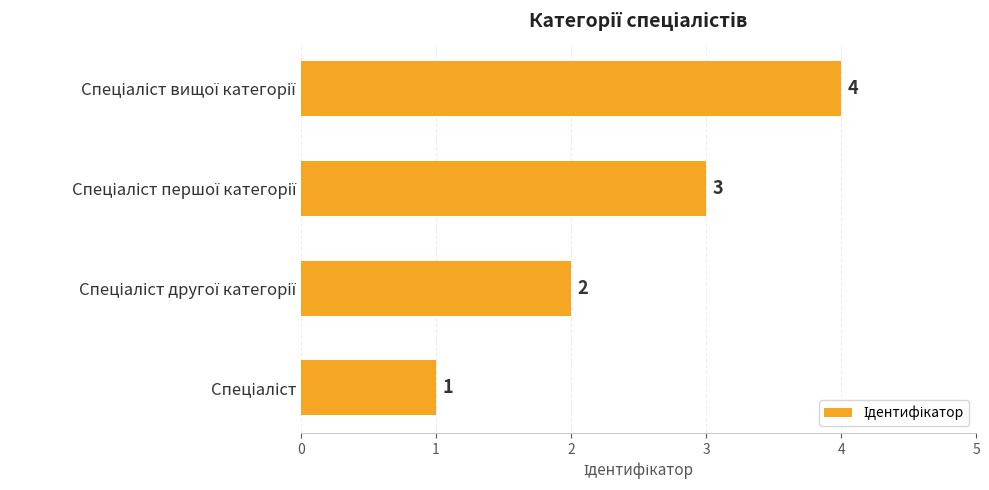

What is the sum of all values?

10